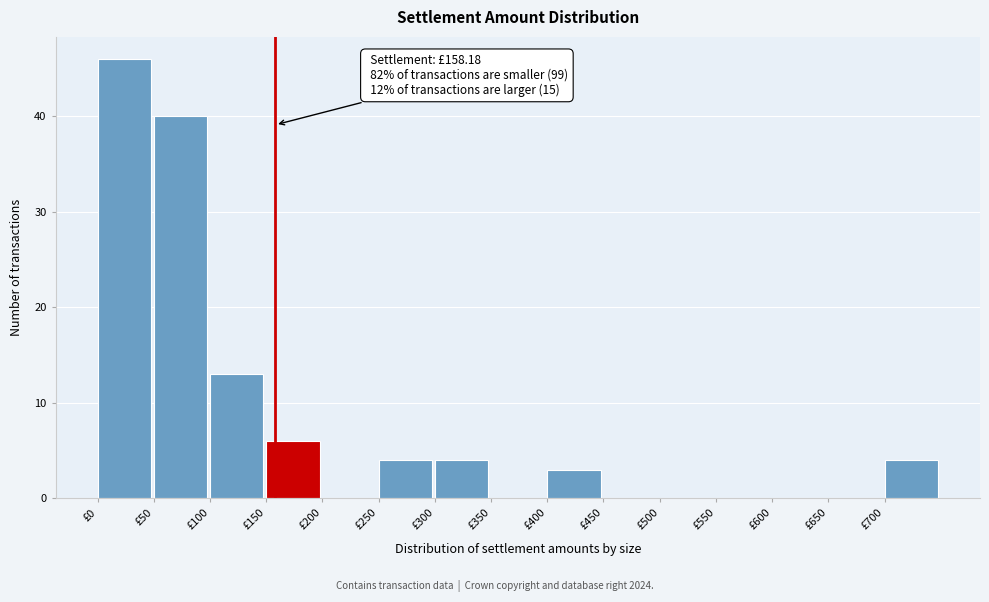

Over which range of the x-axis is the bar tallest?

0 to 50